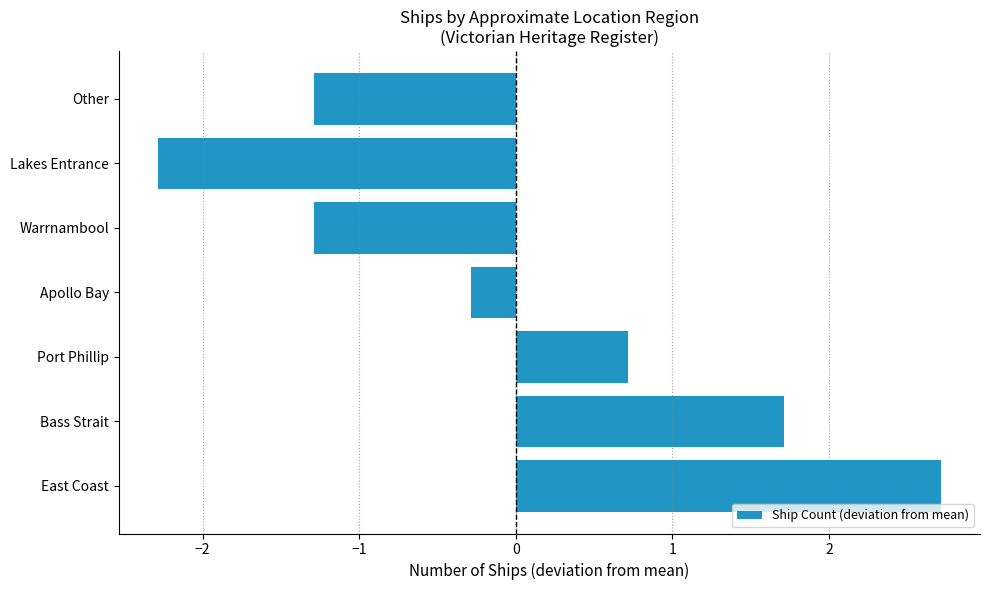

Which has a higher value, Bass Strait or Warrnambool?

Bass Strait